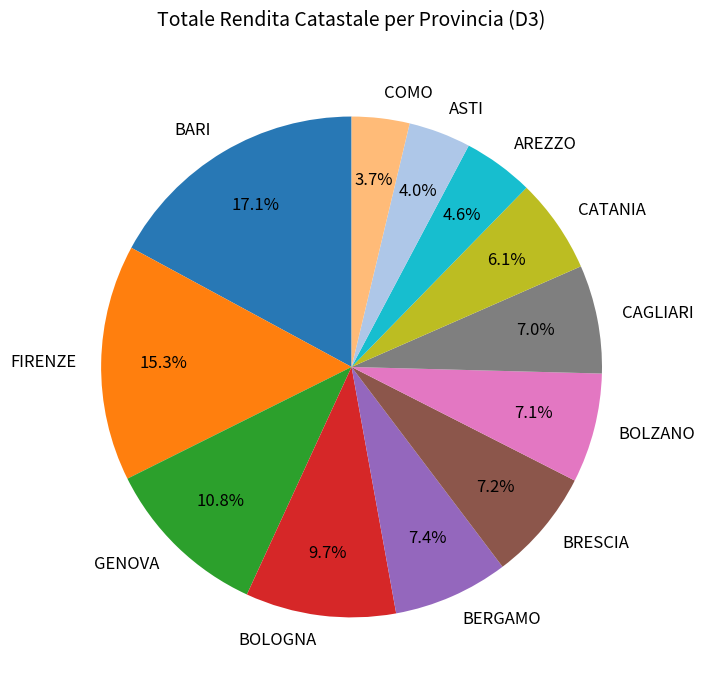

How many segments does this pie chart have?

12